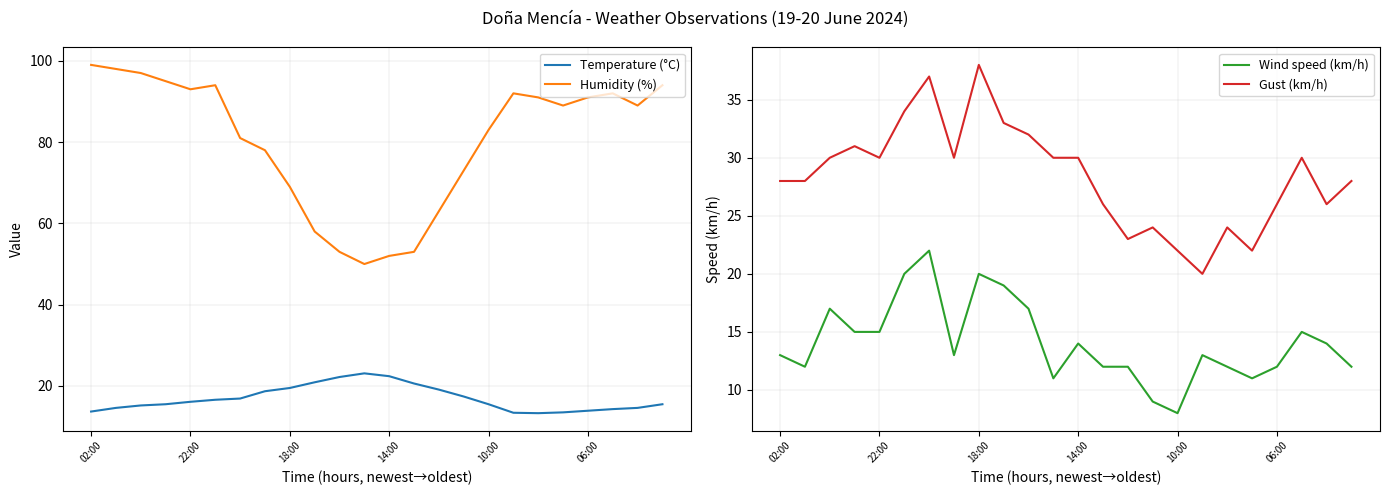

Is it true that Wind speed (km/h) equals 8 at 10:00?

True